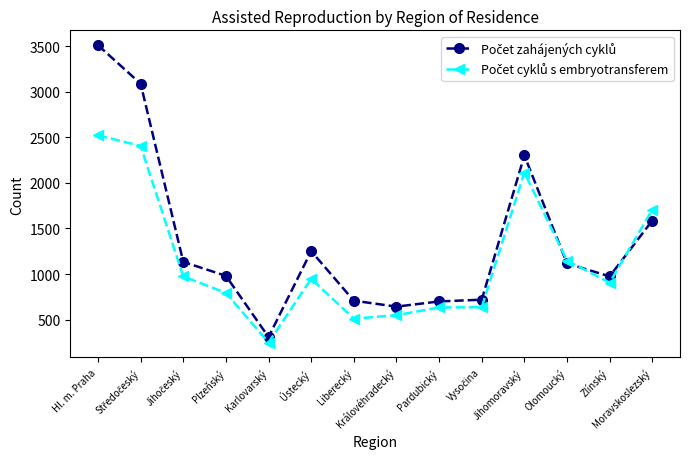

Does the chart have visible grid lines?

No